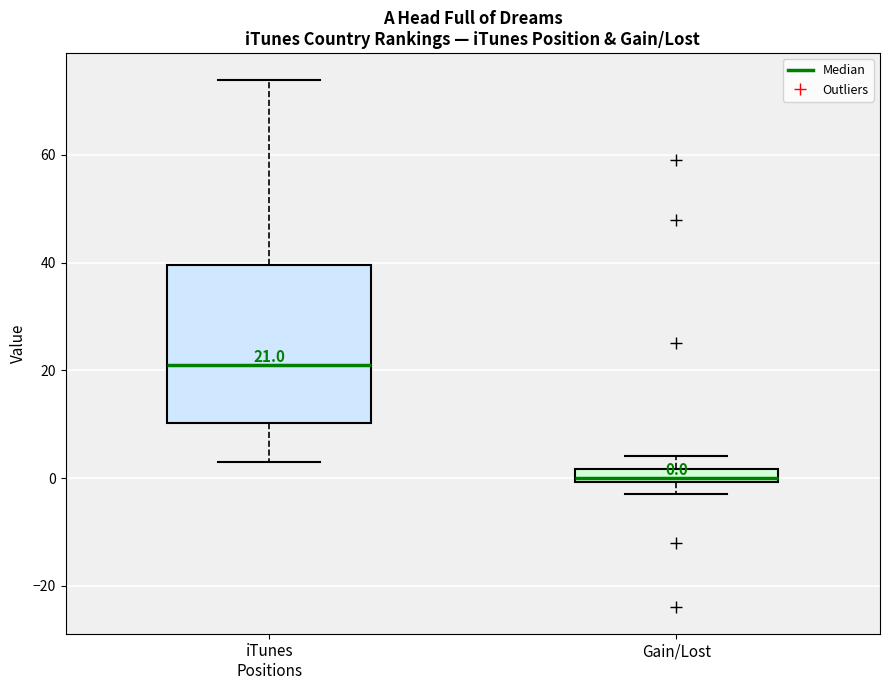

Which box has the highest median line?

iTunes Positions